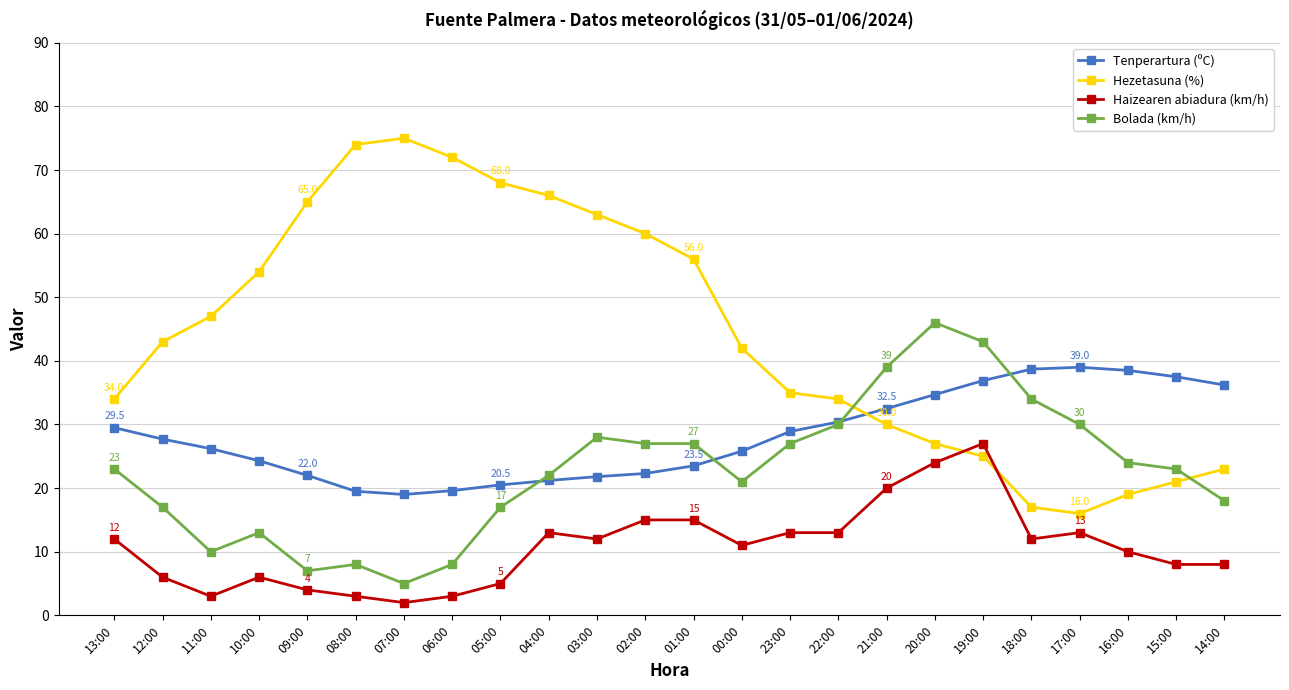

True or false: Hezetasuna (%) has more than 2 interior local peaks.

False